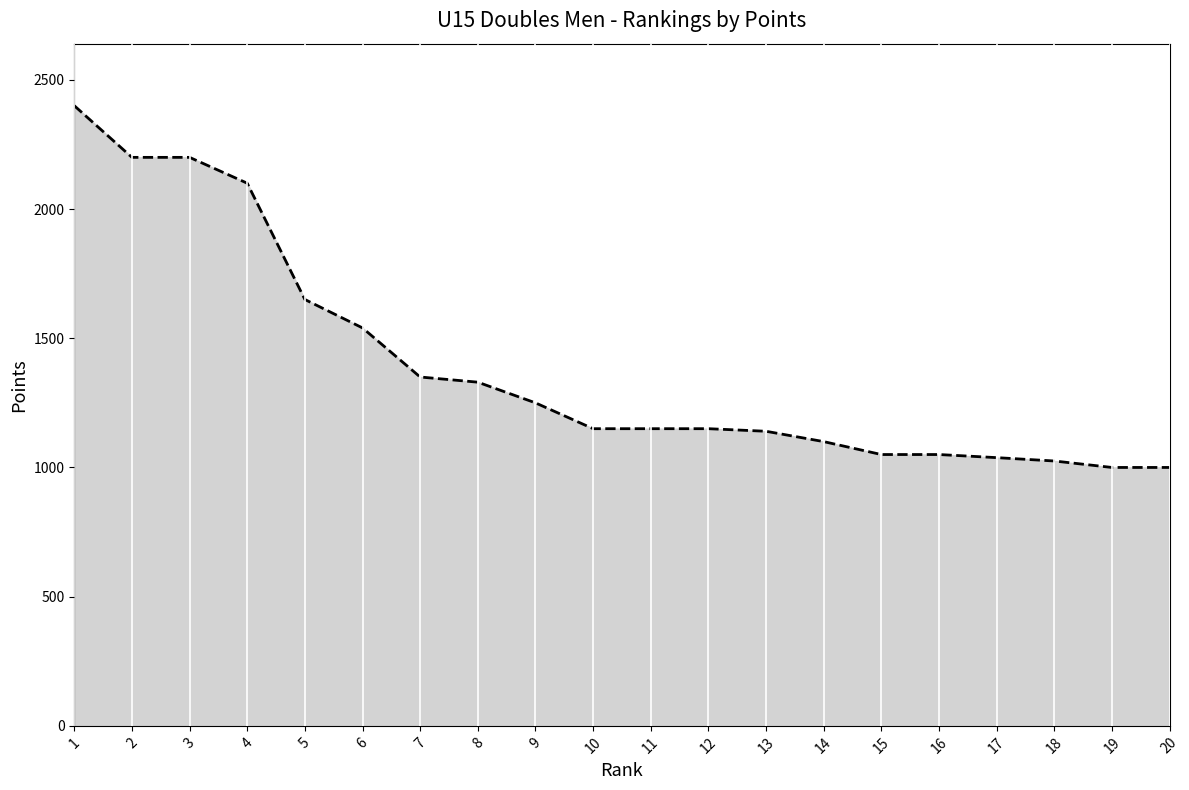

Which label corresponds to the largest value in the chart?

1